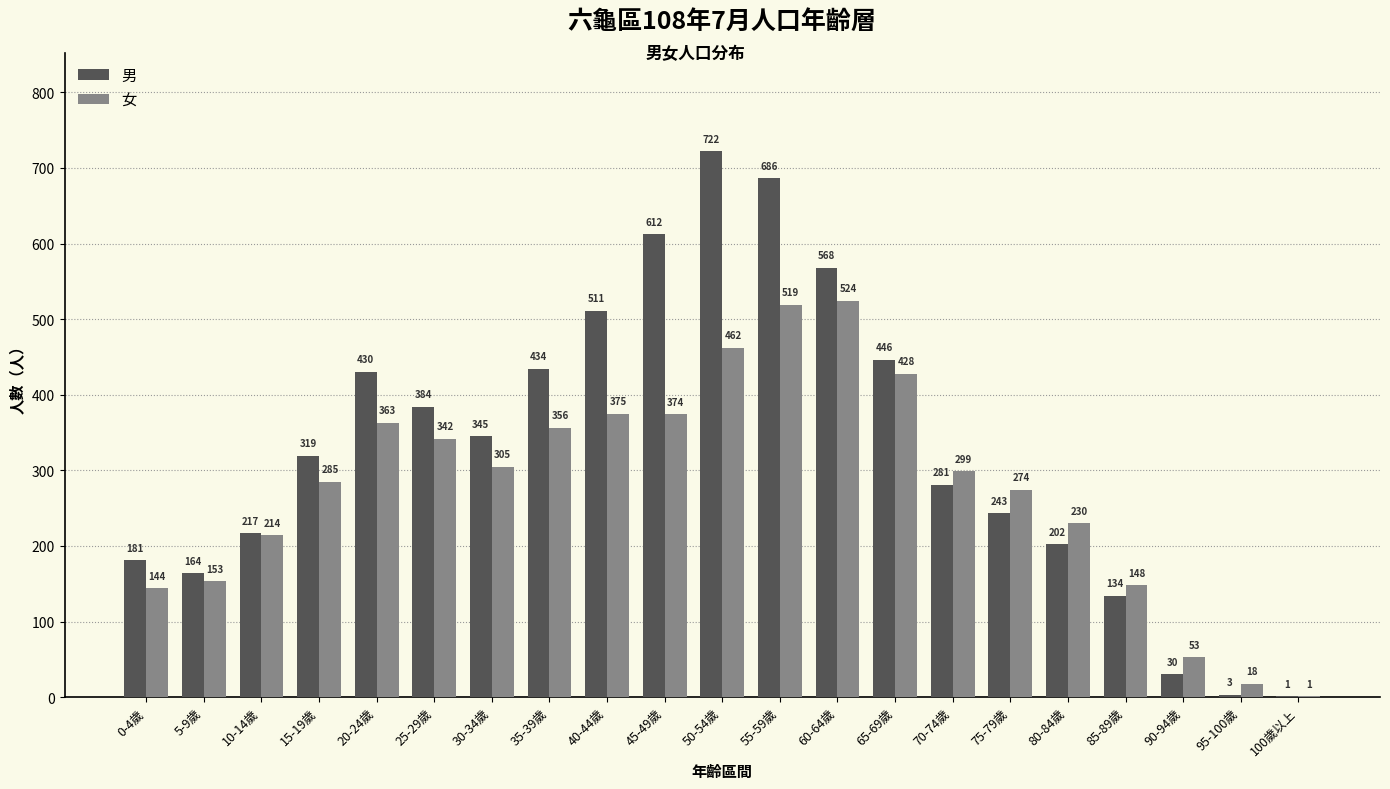

Reading left to right, transcribe all the data shown in this chart.

男: 0-4歲=181	5-9歲=164	10-14歲=217	15-19歲=319	20-24歲=430	25-29歲=384	30-34歲=345	35-39歲=434	40-44歲=511	45-49歲=612	50-54歲=722	55-59歲=686	60-64歲=568	65-69歲=446	70-74歲=281	75-79歲=243	80-84歲=202	85-89歲=134	90-94歲=30	95-100歲=3	100歲以上=1
女: 0-4歲=144	5-9歲=153	10-14歲=214	15-19歲=285	20-24歲=363	25-29歲=342	30-34歲=305	35-39歲=356	40-44歲=375	45-49歲=374	50-54歲=462	55-59歲=519	60-64歲=524	65-69歲=428	70-74歲=299	75-79歲=274	80-84歲=230	85-89歲=148	90-94歲=53	95-100歲=18	100歲以上=1